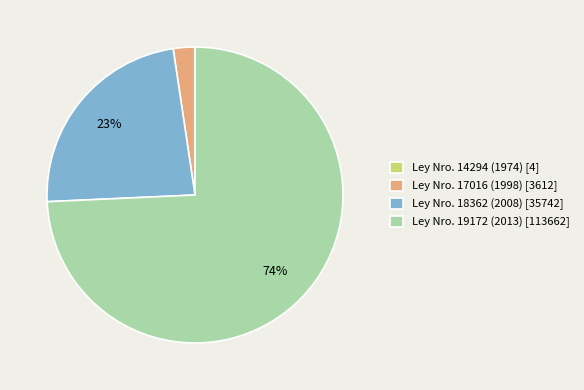

Does any single category account for the majority?

Yes